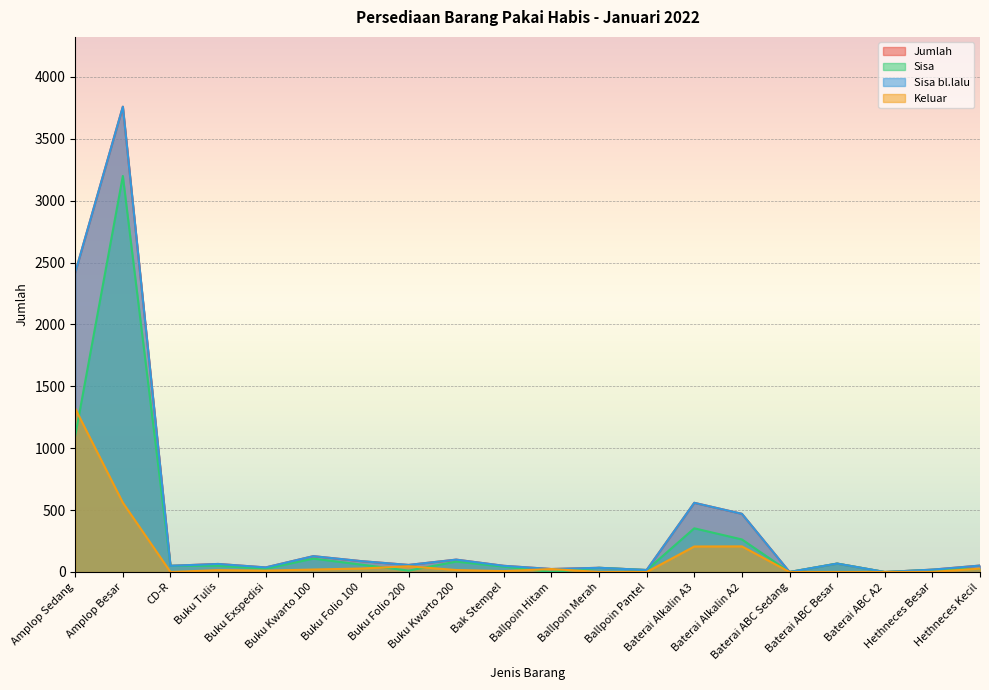

What is the greatest value displayed?

3760